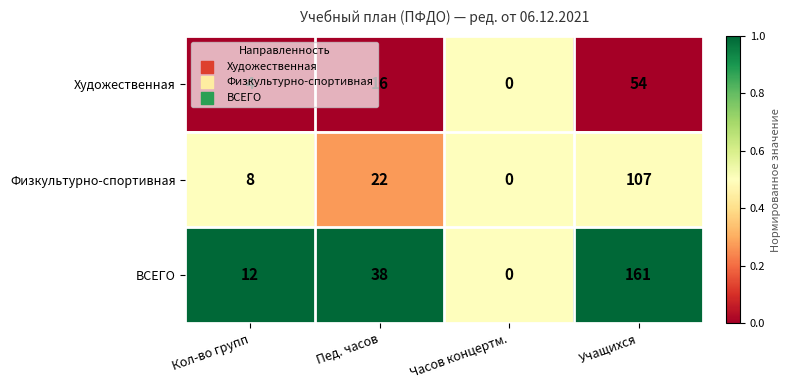

What is the difference between the maximum and minimum values in the Физкультурно-спортивная series?

107